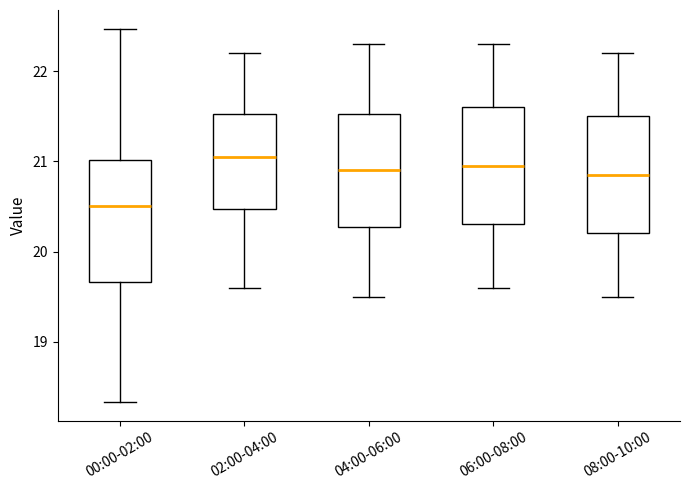

Which box has the lowest median line?

00:00-02:00